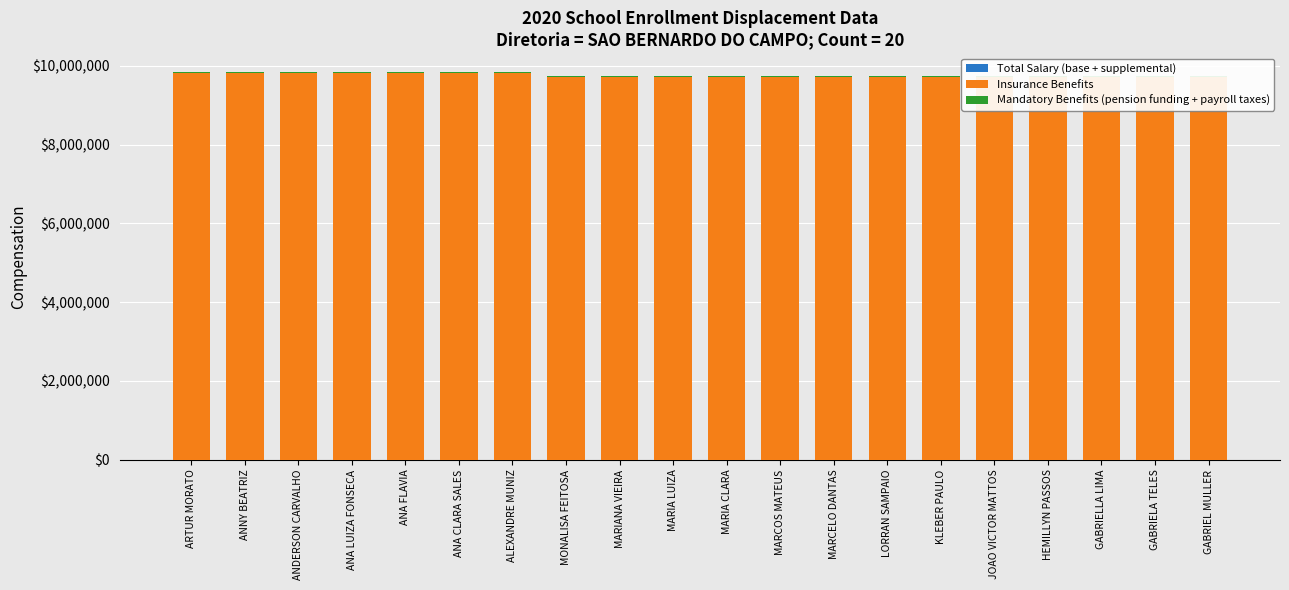

The Insurance Benefits series shows 2763931 at ANA FLAVIA. True or false?

False